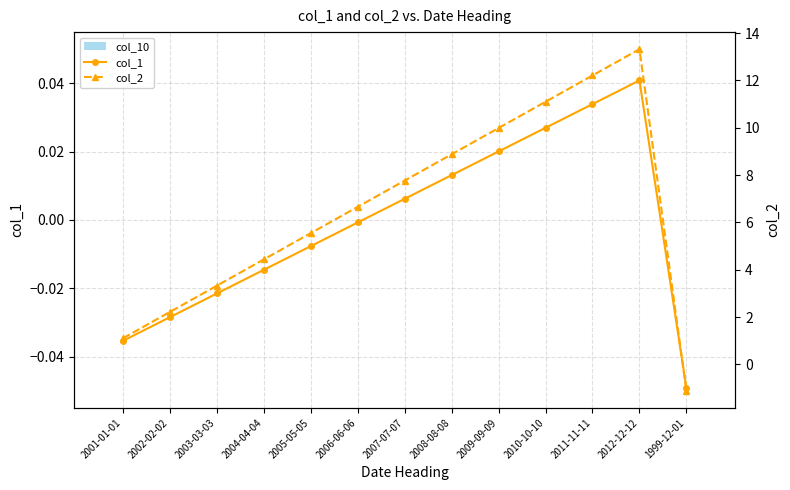

The col_10 series shows 0.0 at 2008-08-08. True or false?

True